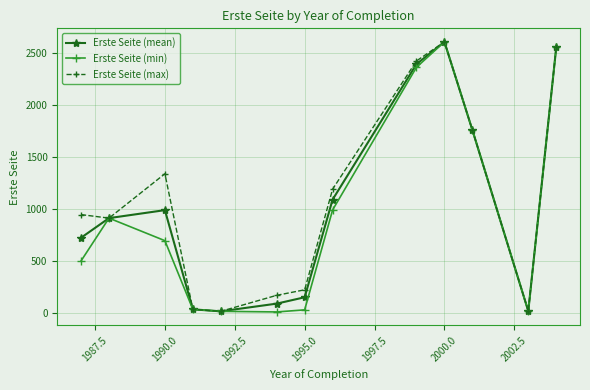

What is the greatest value displayed?

2611.0